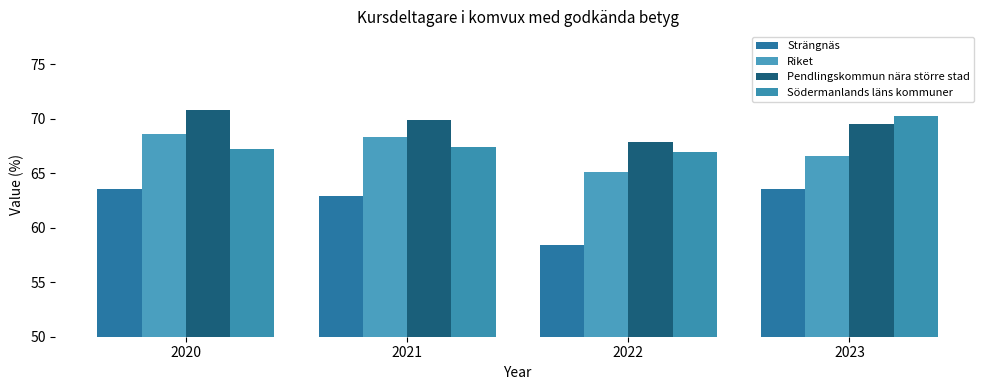

What is the maximum value shown in the chart?

70.8